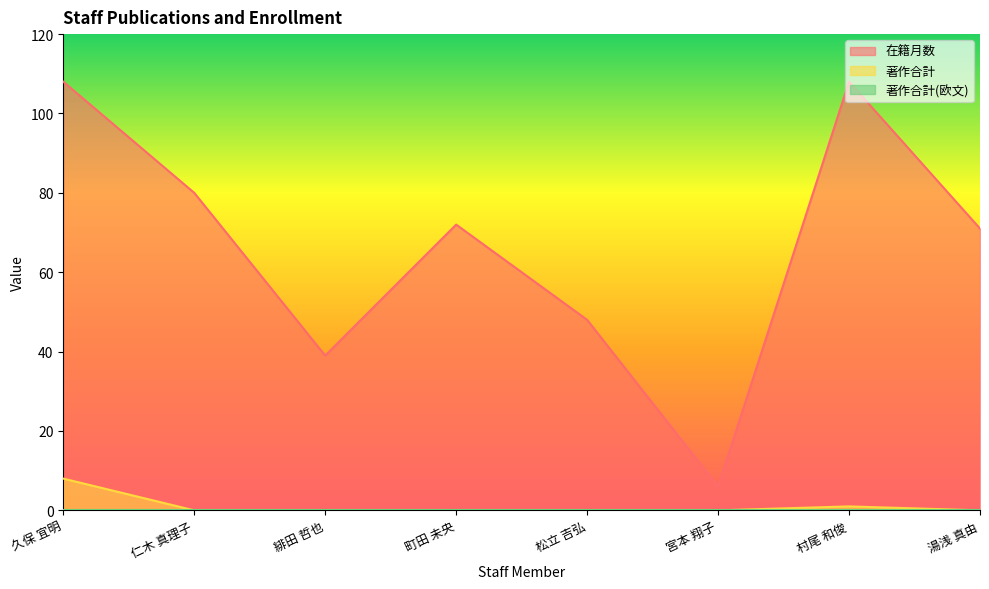

What is the label of the 4th point from the left?

町田 未央